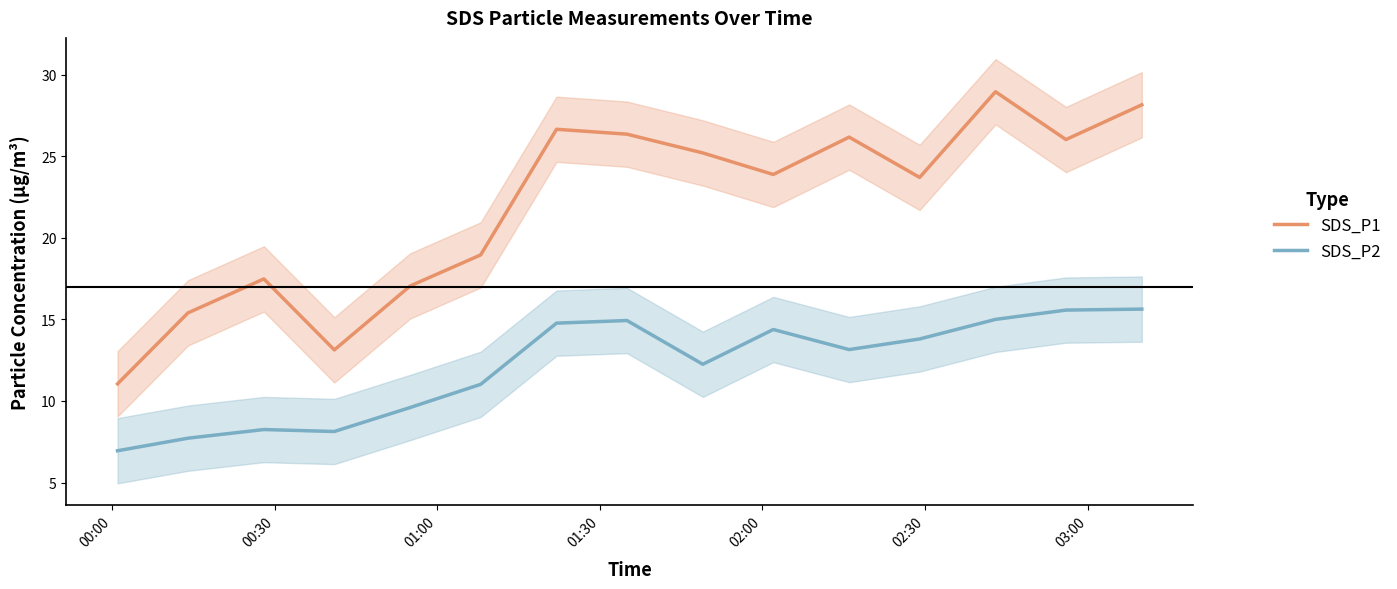

True or false: SDS_P2 and SDS_P1 intersect in this chart.

False